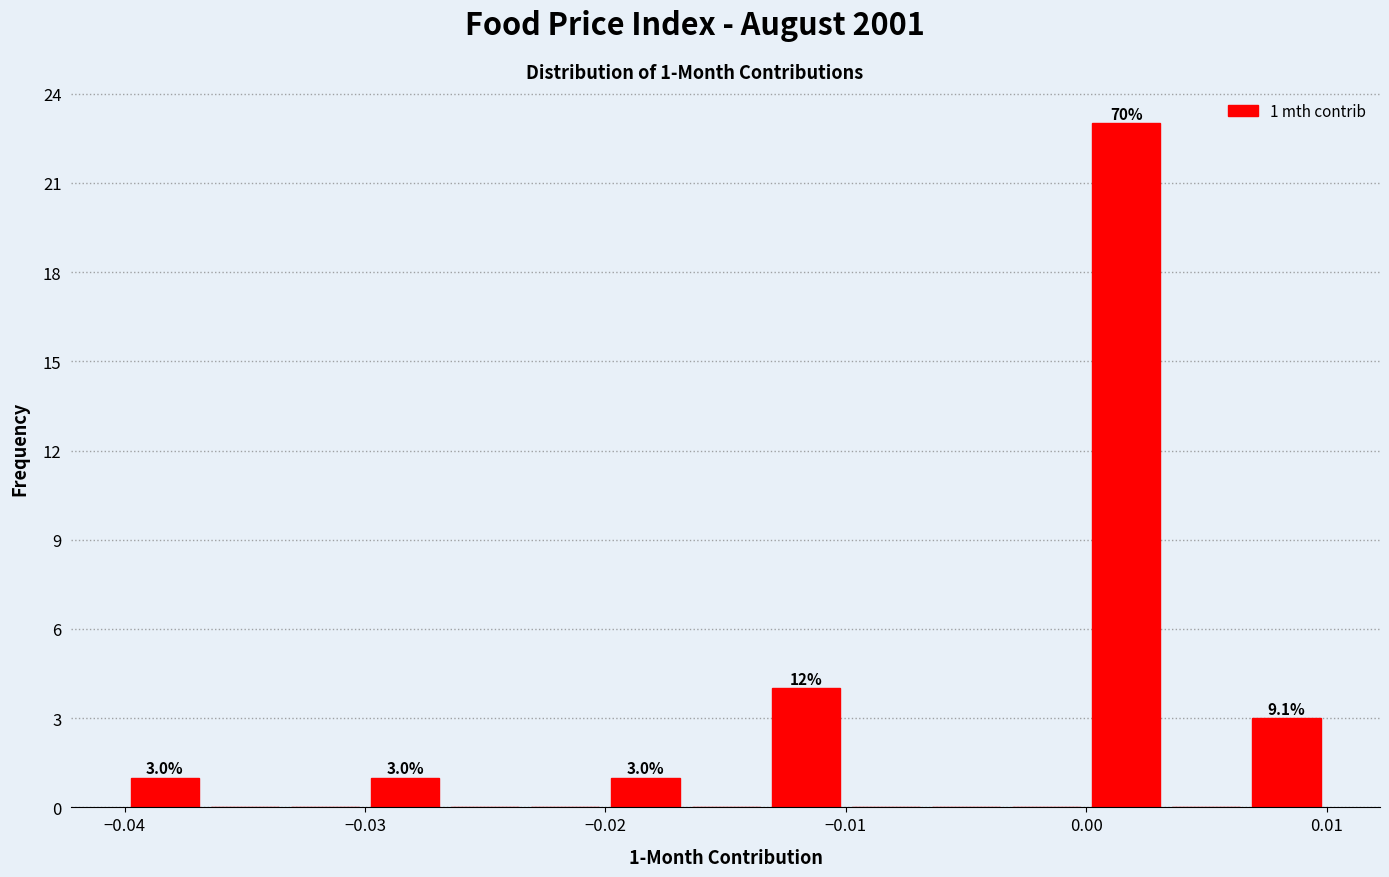

Read against the x-axis, roughly where is the centre of the tallest bar?

0.002